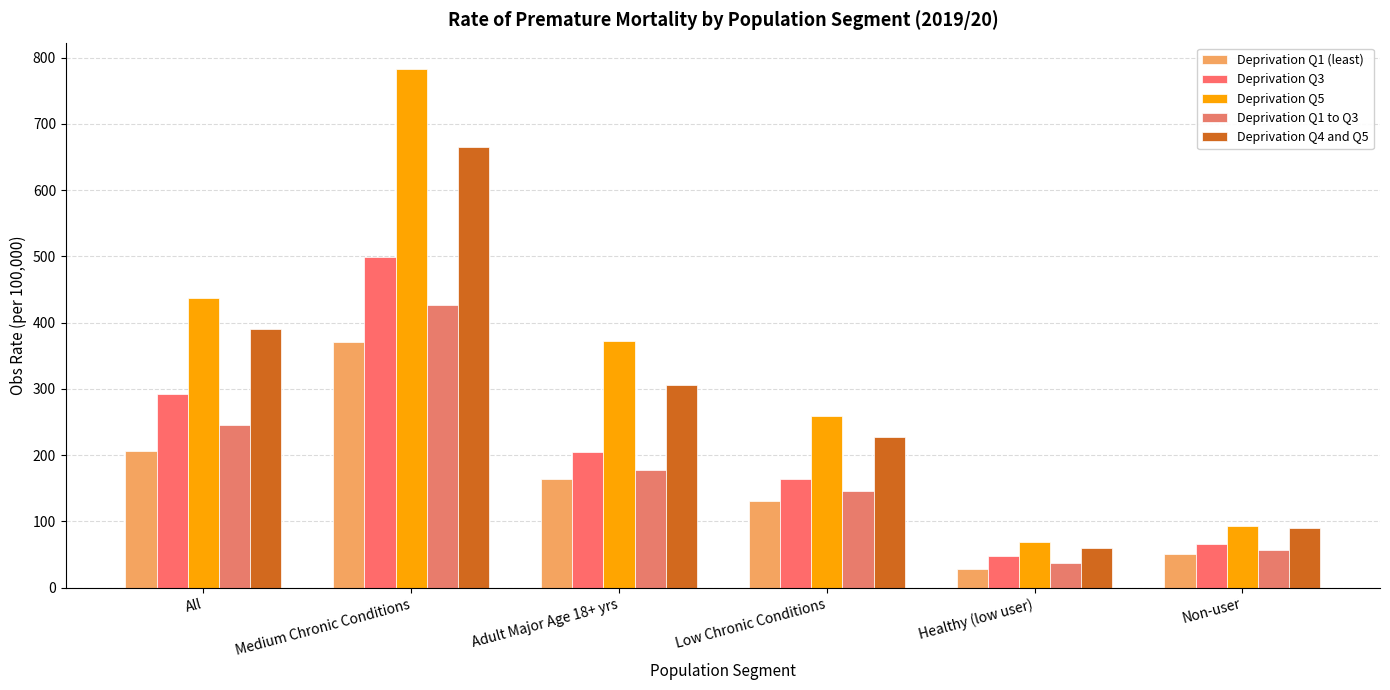

Which series has the largest total across all categories?

Deprivation Q5